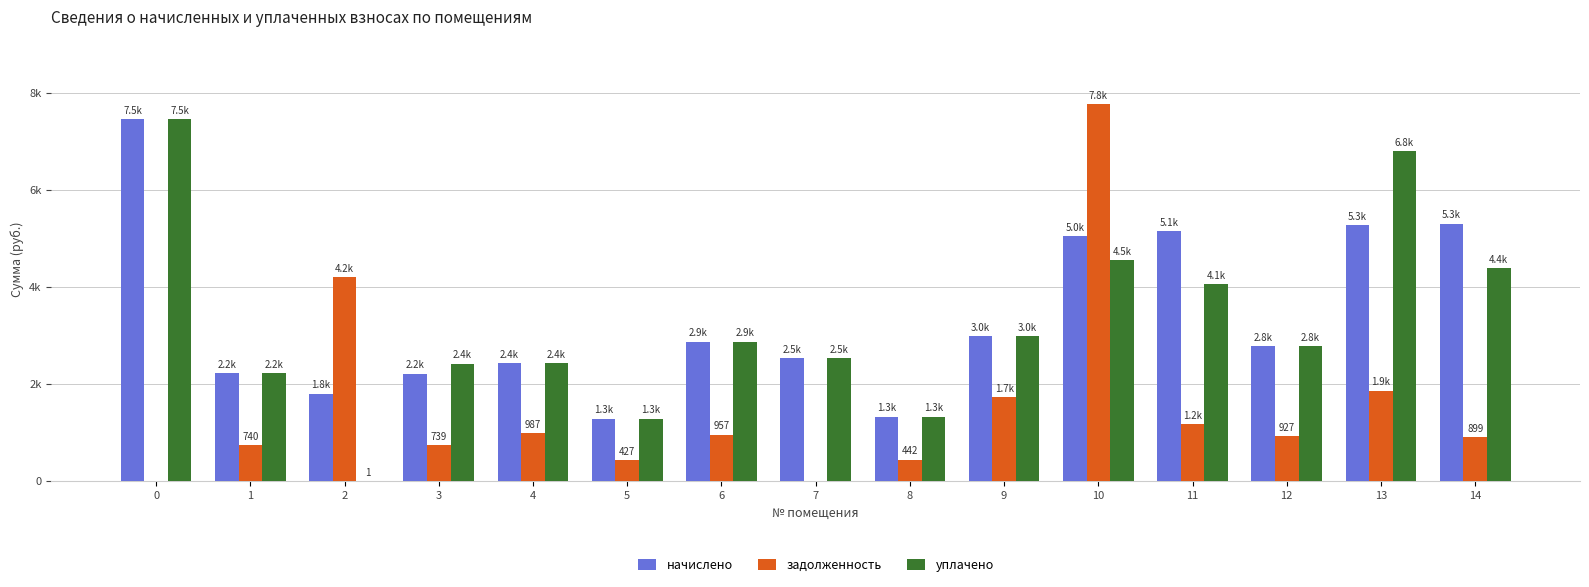

Rank the categories by задолженность value from lowest to highest.

0, 7, 5, 8, 3, 1, 14, 12, 6, 4, 11, 9, 13, 2, 10